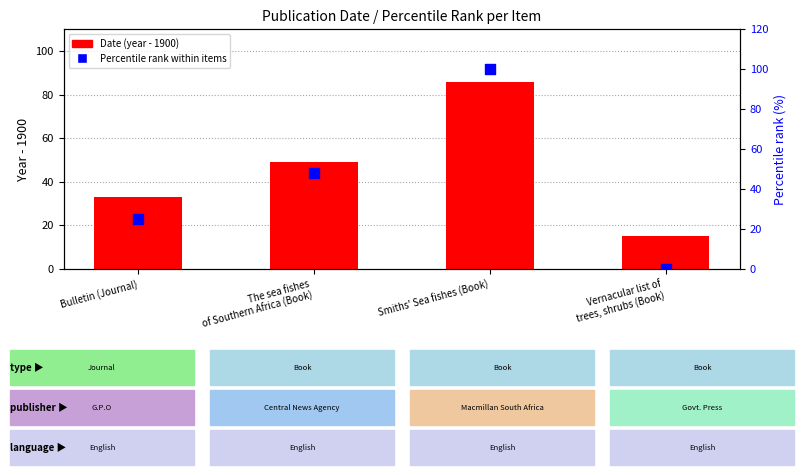

Which series has the largest Y range (max minus min)?

Percentile rank within items